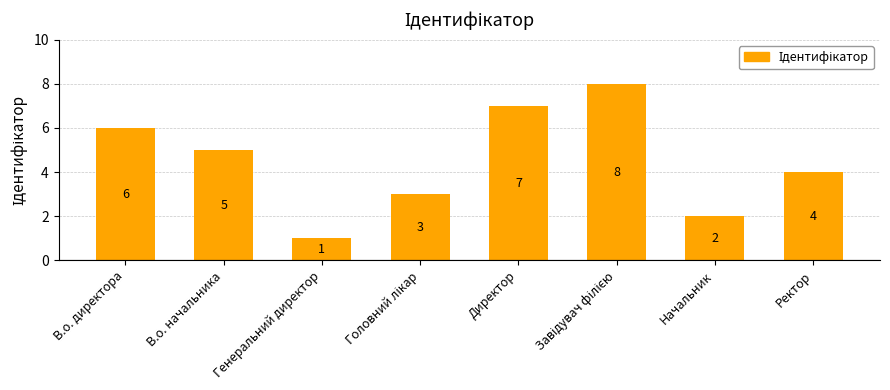

Reading right to left, extract all data points from this chart.

4	2	8	7	3	1	5	6